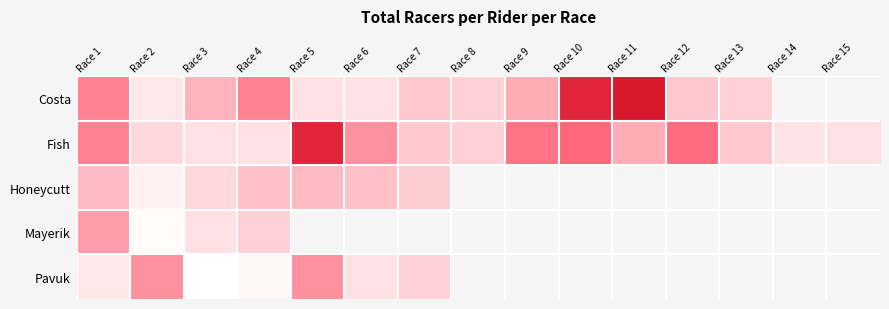

At how many categories does at least one series exceed 29?

7